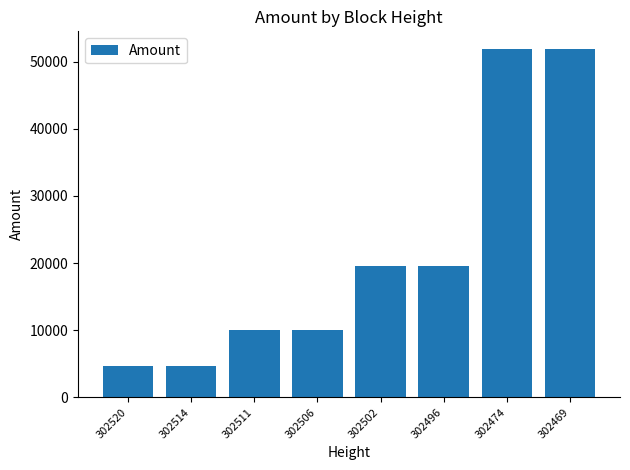

How many values are below 19527?

4